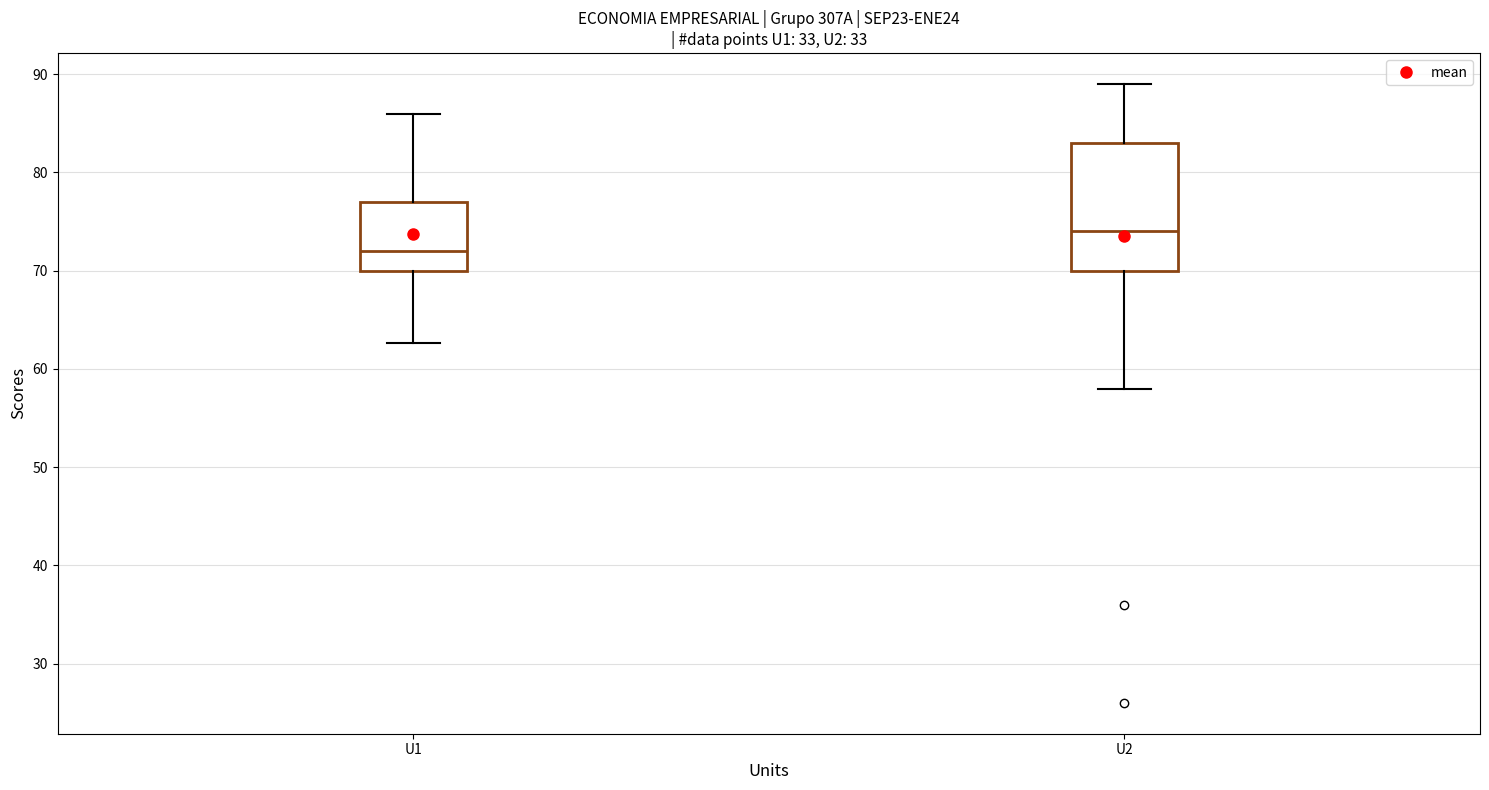

Reading left to right, read every box against the y-axis: the position of its median line, the range the box covers, and the ends of its whiskers. The values are not printed on the chart, so give them approximately, as read against the axis.

U1: median 72, box 70 to 77, whiskers 63 to 86
U2: median 74, box 70 to 83, whiskers 58 to 89